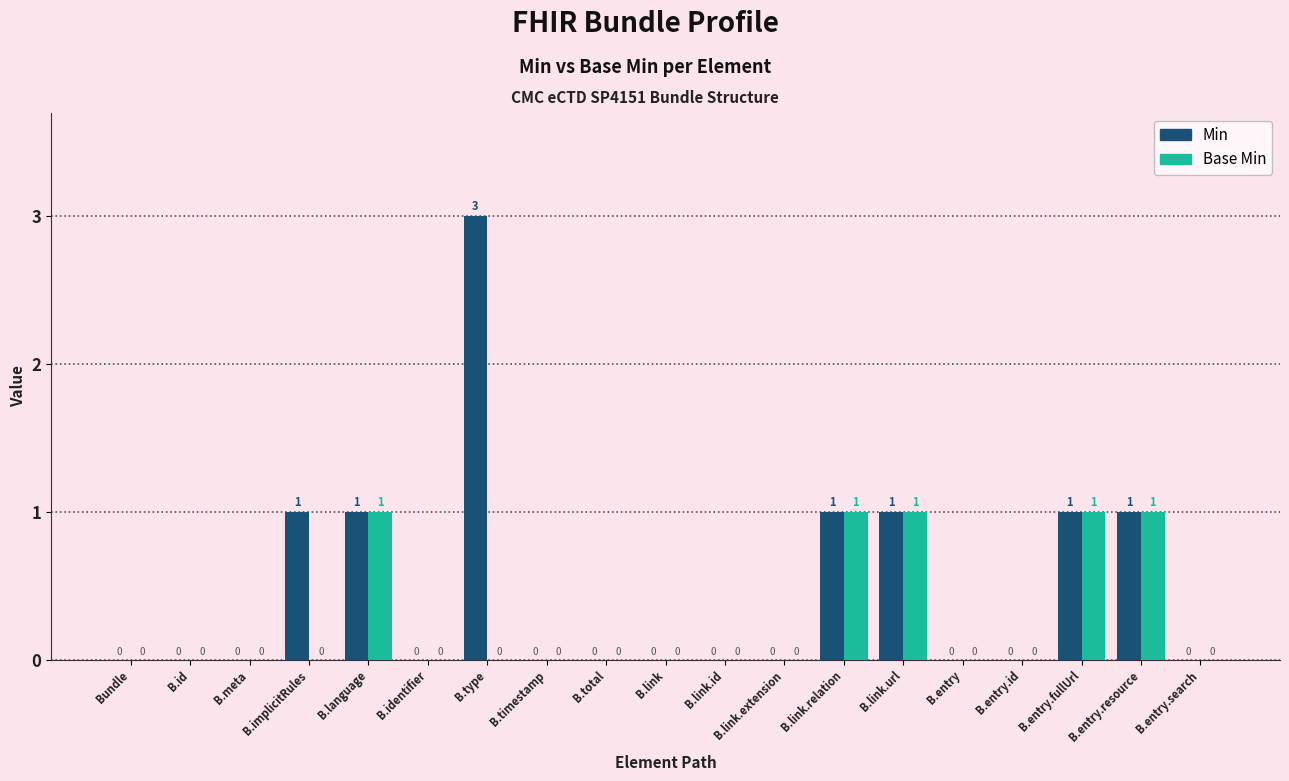

What is the sum of all Base Min values?

5